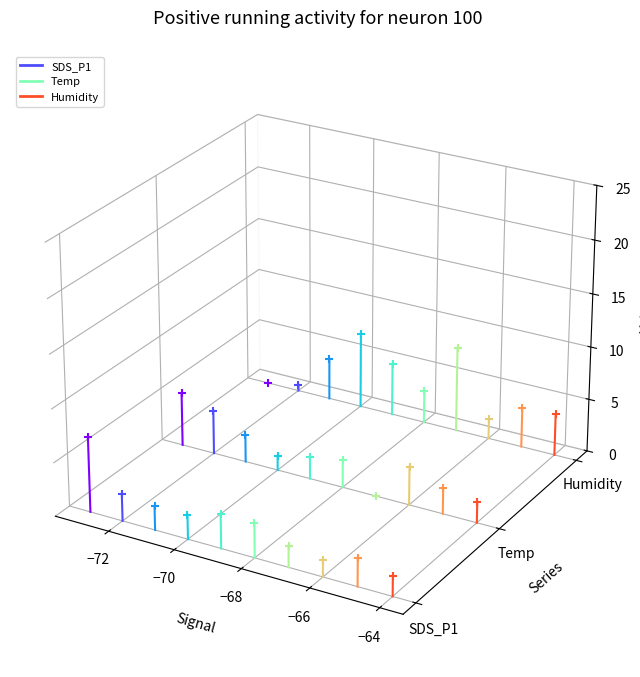

At which category is the sum across all series the highest?

−72